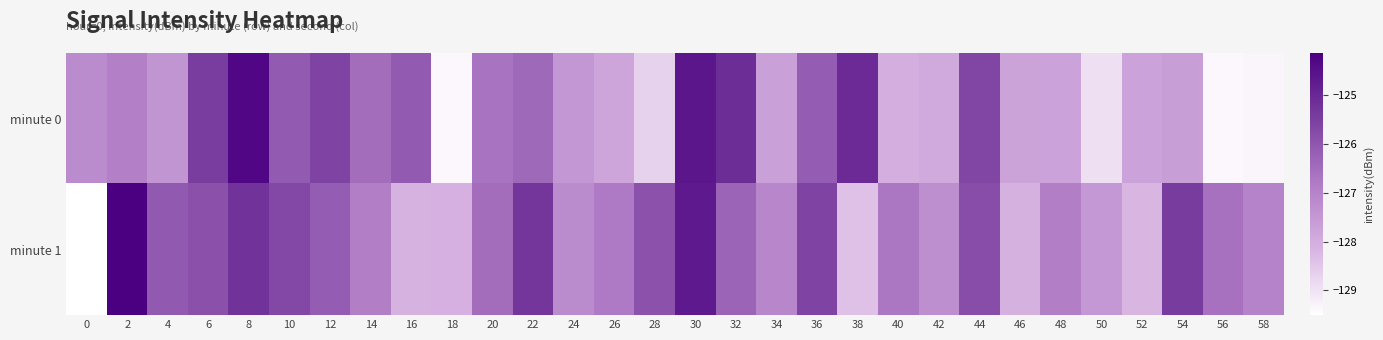

What is the spread (max minus min) of values at 50?

1.4